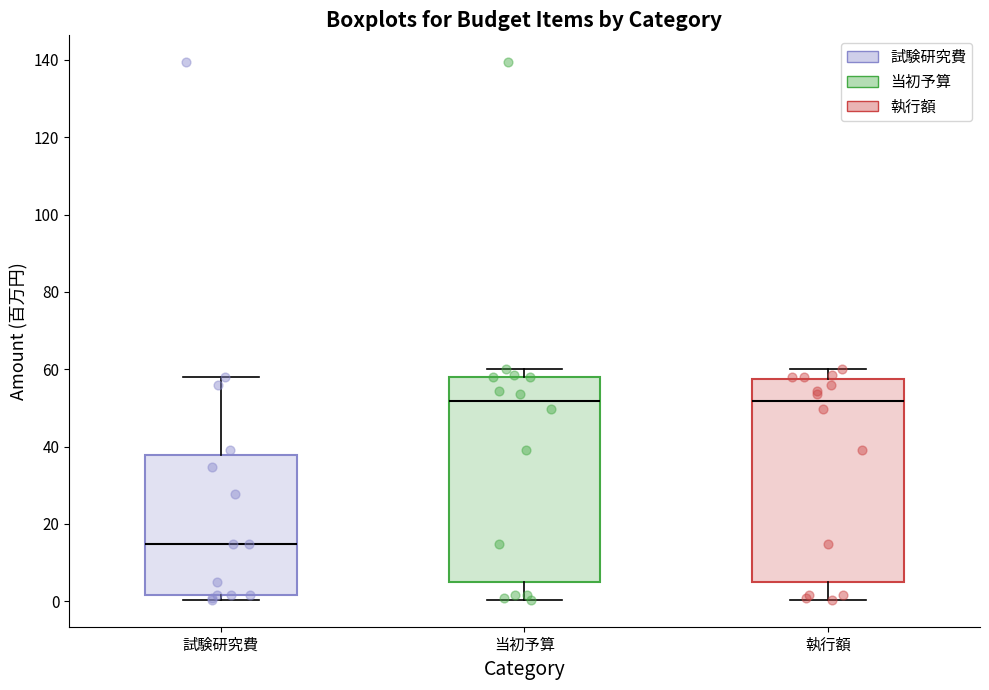

Which box has the lowest median line?

試験研究費